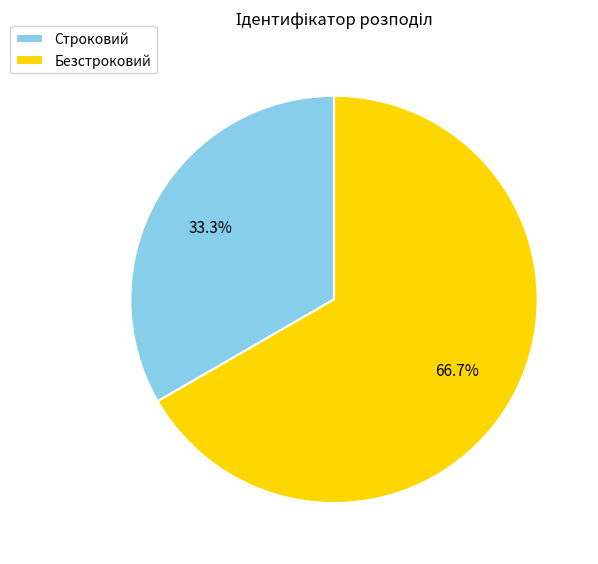

Is there any slice that represents more than half of the pie?

Yes